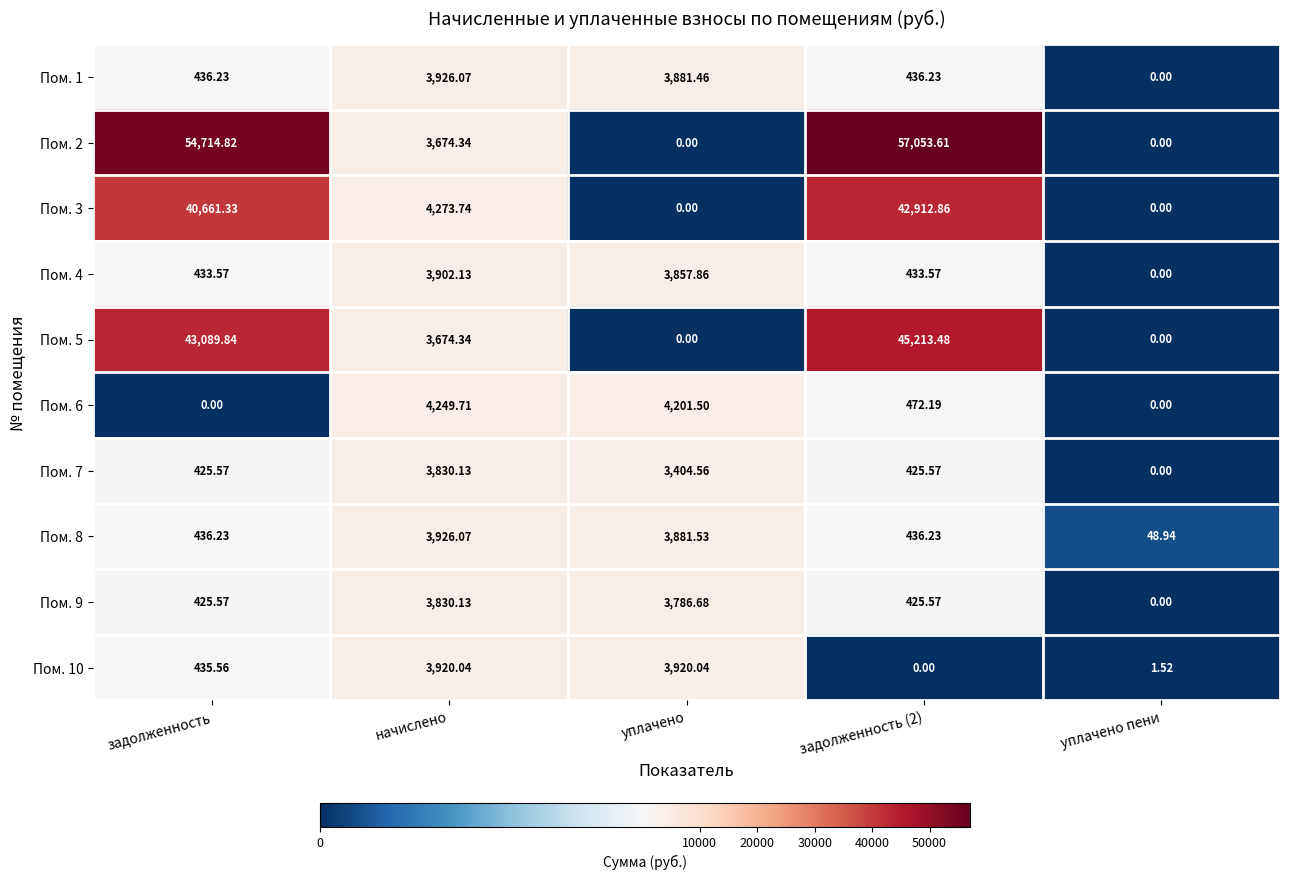

How many values in Пом. 2 are above zero?

3